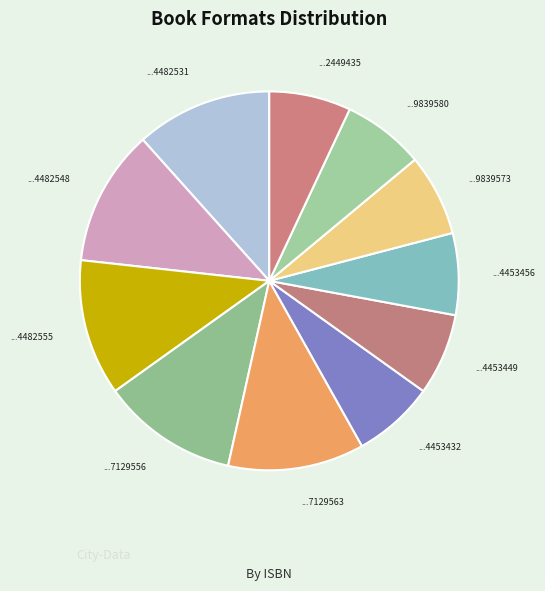

How many segments does this pie chart have?

11